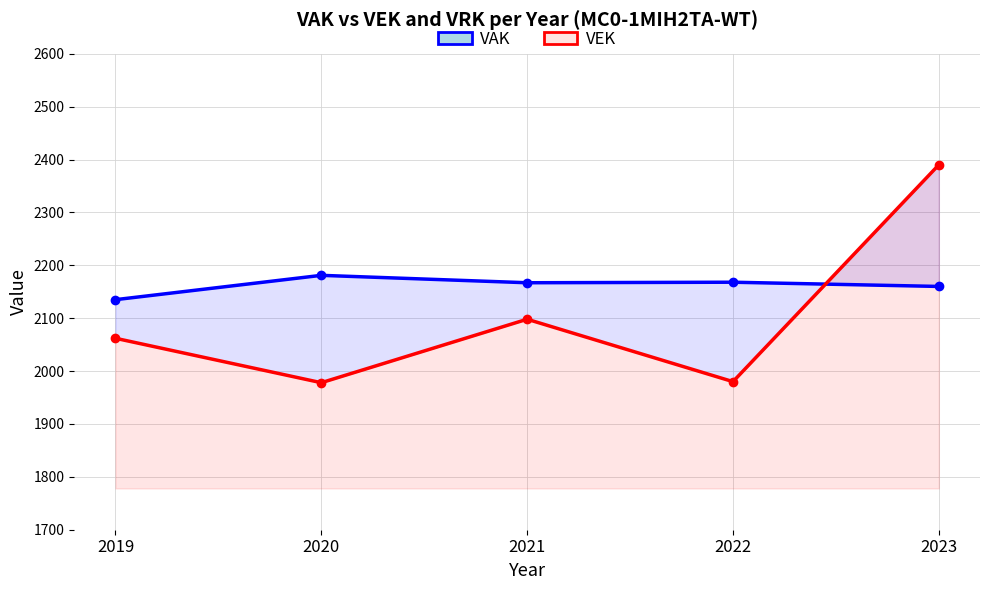

How many lines are shown in the chart?

2